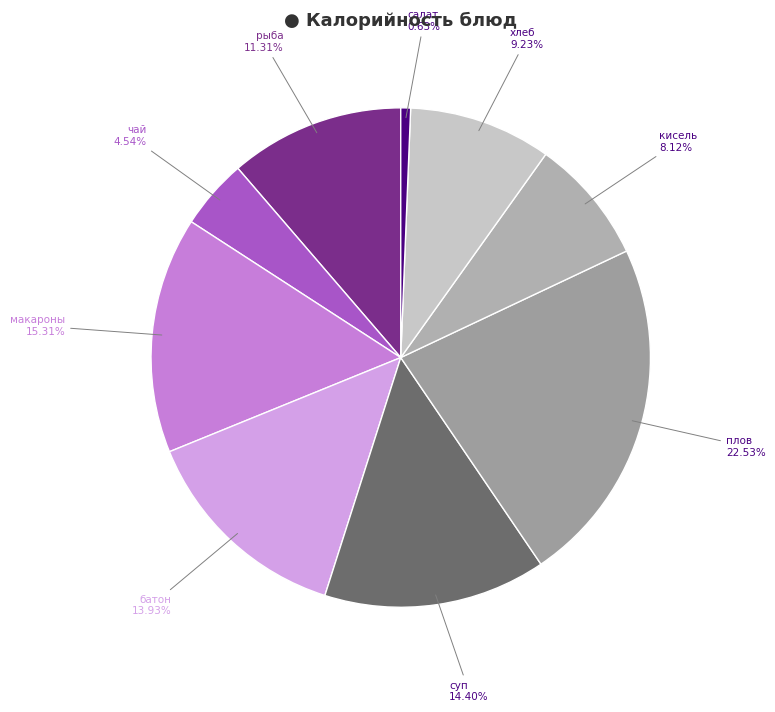

To the nearest percent, what is the difference between the largest and smallest slice percentages?

22%